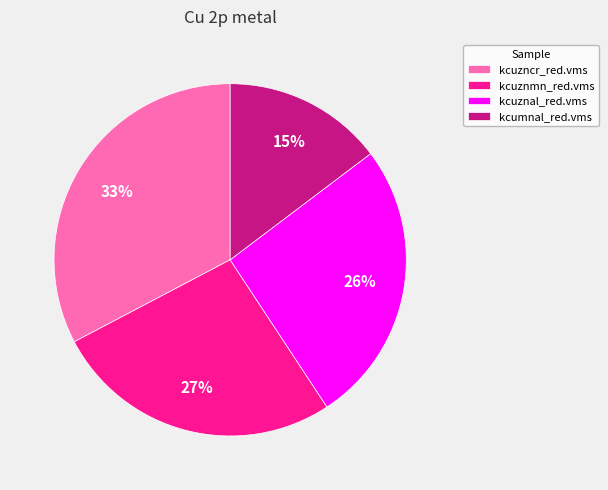

The kcuznal_red.vms slice represents 26% of the pie. True or false?

True